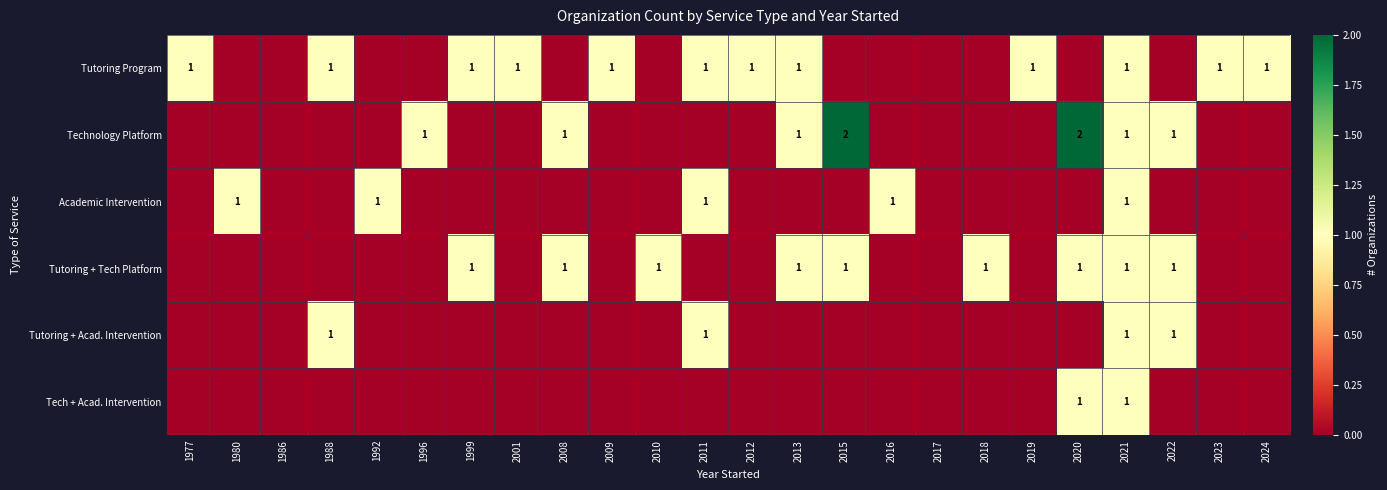

Is it true that Tutoring + Tech Platform equals 1 at 2021?

True